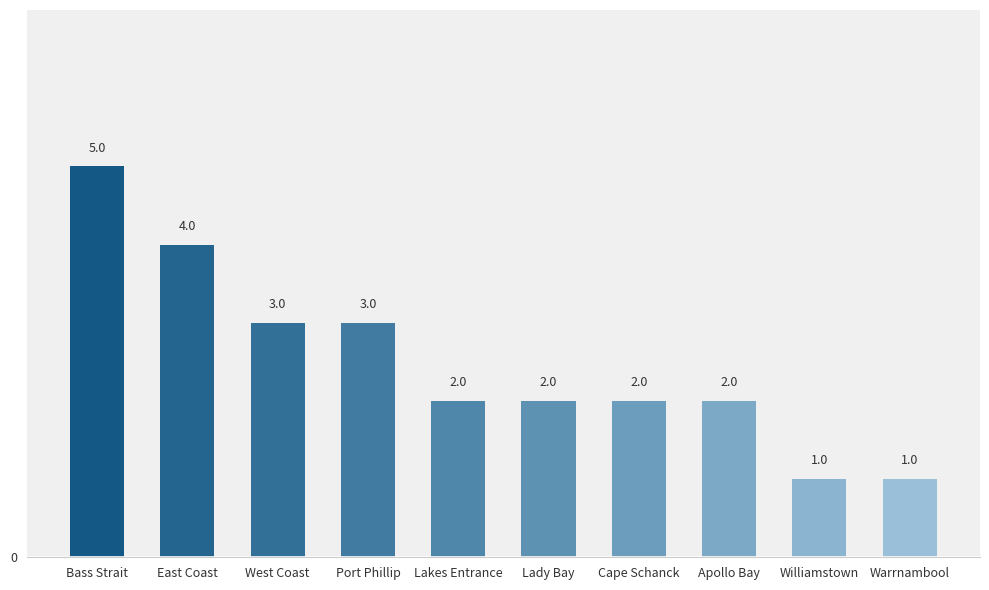

How many values are between 2 and 3?

6